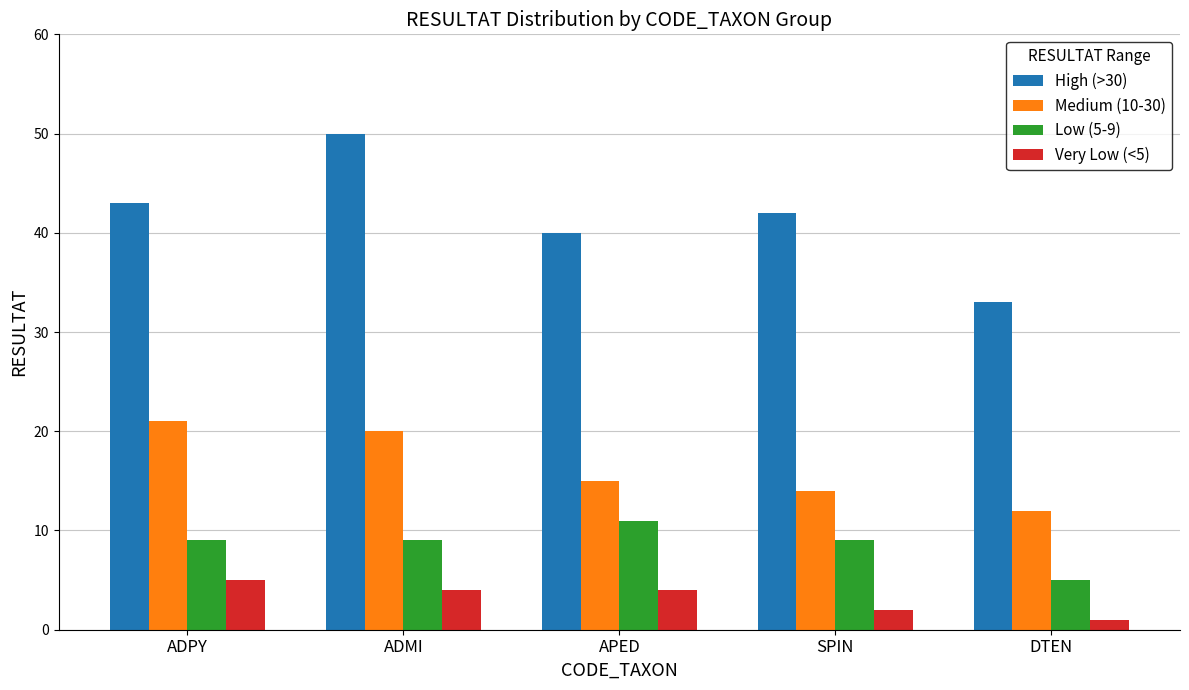

At which label does High (>30) first exceed 42?

ADPY